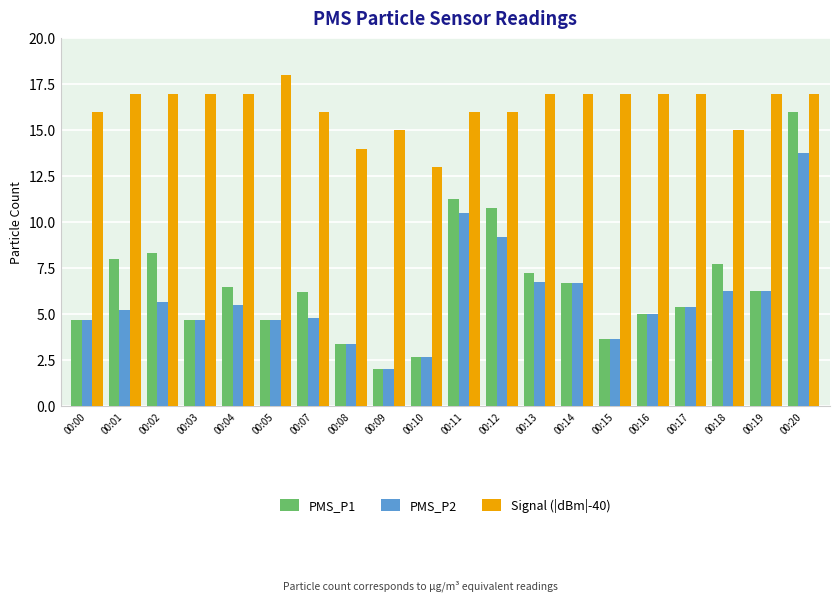

What are all the series names shown in the legend?

PMS_P1, PMS_P2, Signal (|dBm|-40)